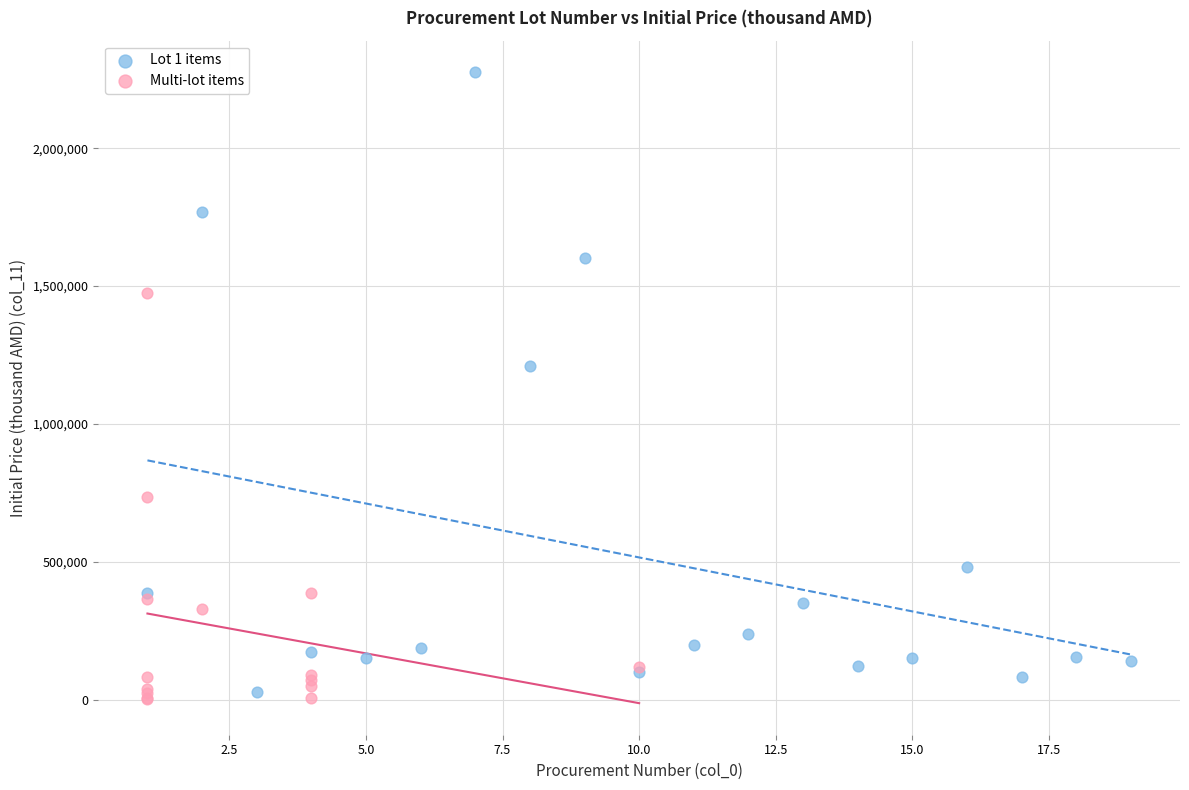

Which series reaches the maximum Y coordinate?

Lot 1 items